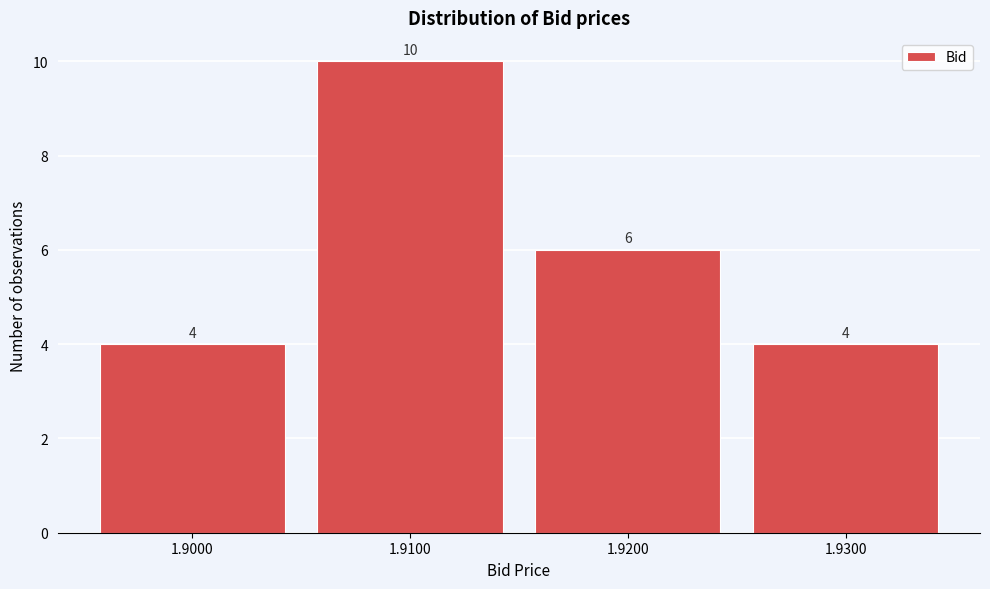

Reading left to right, list every bar in this chart as the range it spans on the x-axis followed by its height.

1.895 to 1.905: 4
1.905 to 1.915: 10
1.915 to 1.925: 6
1.925 to 1.935: 4